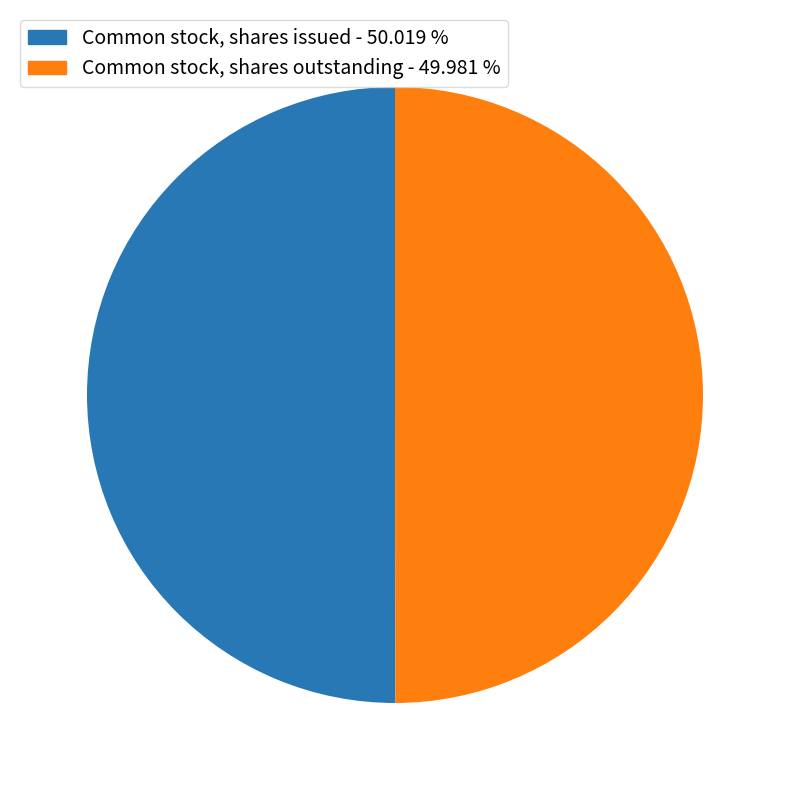

How many segments does this pie chart have?

2